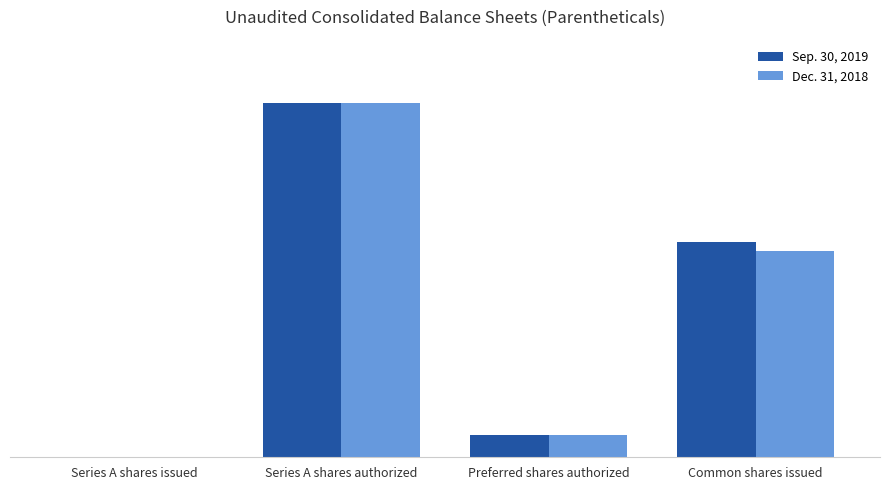

True or false: Sep. 30, 2019 has a value of 15000000 at Series A shares authorized.

True